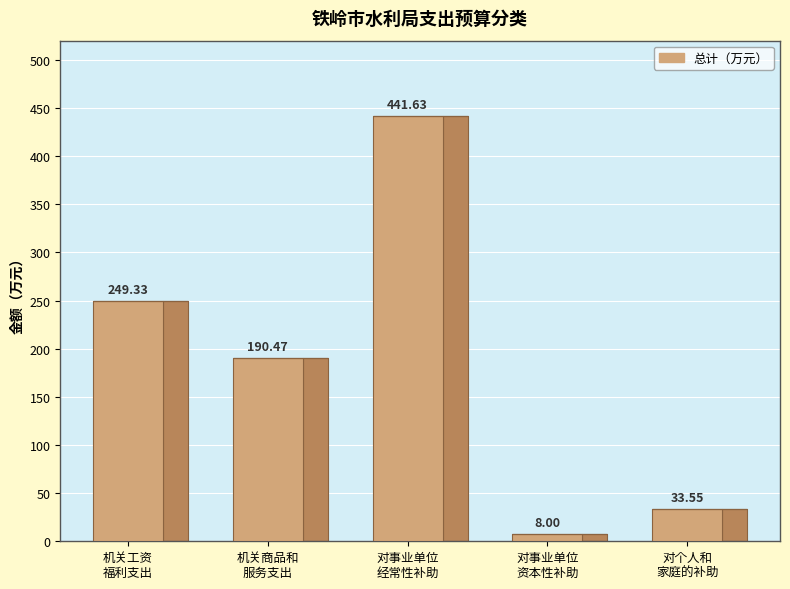

What position from the left is 对事业单位经常性补助?

3